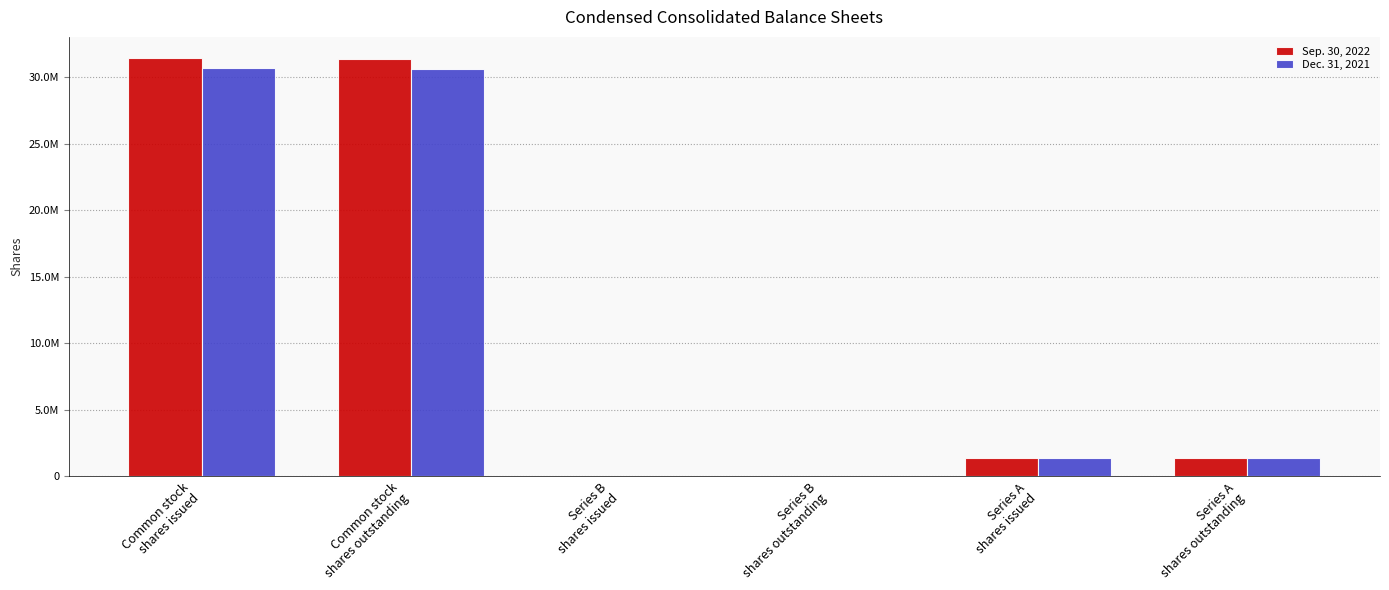

Reading left to right, transcribe all the data shown in this chart.

Sep. 30, 2022: Common stock
shares issued=31457775	Common stock
shares outstanding=31354735	Series B
shares issued=3500	Series B
shares outstanding=3500	Series A
shares issued=1400000	Series A
shares outstanding=1400000
Dec. 31, 2021: Common stock
shares issued=30704434	Common stock
shares outstanding=30601394	Series B
shares issued=3500	Series B
shares outstanding=3500	Series A
shares issued=1400000	Series A
shares outstanding=1400000